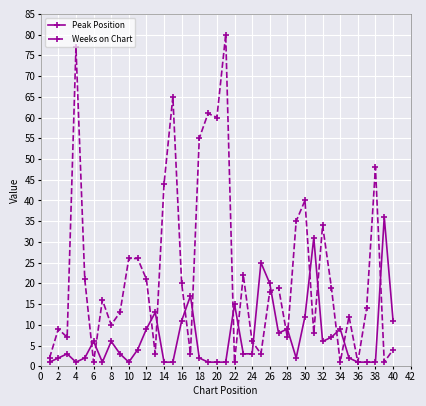

True or false: Peak Position has more than 0 points higher than both neighbors.

True